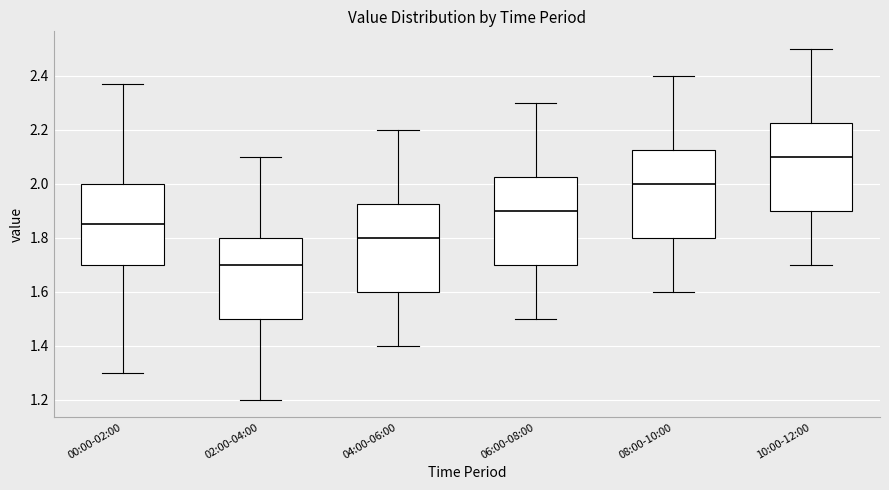

Reading left to right, read every box against the y-axis: the position of its median line, the range the box covers, and the ends of its whiskers. The values are not printed on the chart, so give them approximately, as read against the axis.

00:00-02:00: median 1.86, box 1.70 to 2.00, whiskers 1.30 to 2.38
02:00-04:00: median 1.70, box 1.50 to 1.80, whiskers 1.20 to 2.10
04:00-06:00: median 1.80, box 1.60 to 1.92, whiskers 1.40 to 2.20
06:00-08:00: median 1.90, box 1.70 to 2.02, whiskers 1.50 to 2.30
08:00-10:00: median 2.00, box 1.80 to 2.12, whiskers 1.60 to 2.40
10:00-12:00: median 2.10, box 1.90 to 2.22, whiskers 1.70 to 2.50